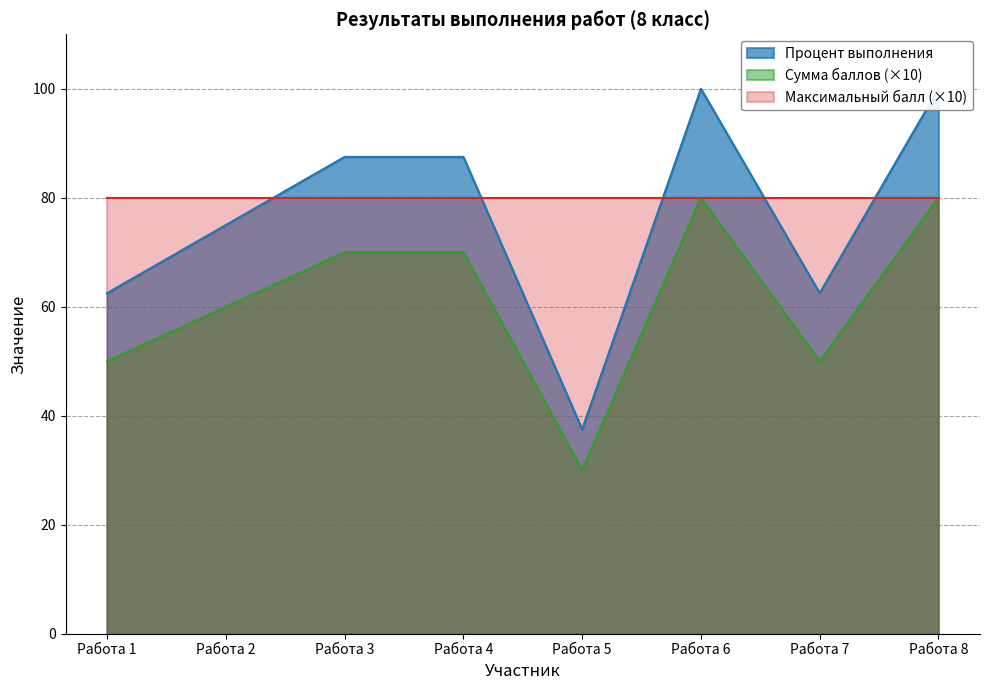

What is the total value across all series at Работа 1?

112.5